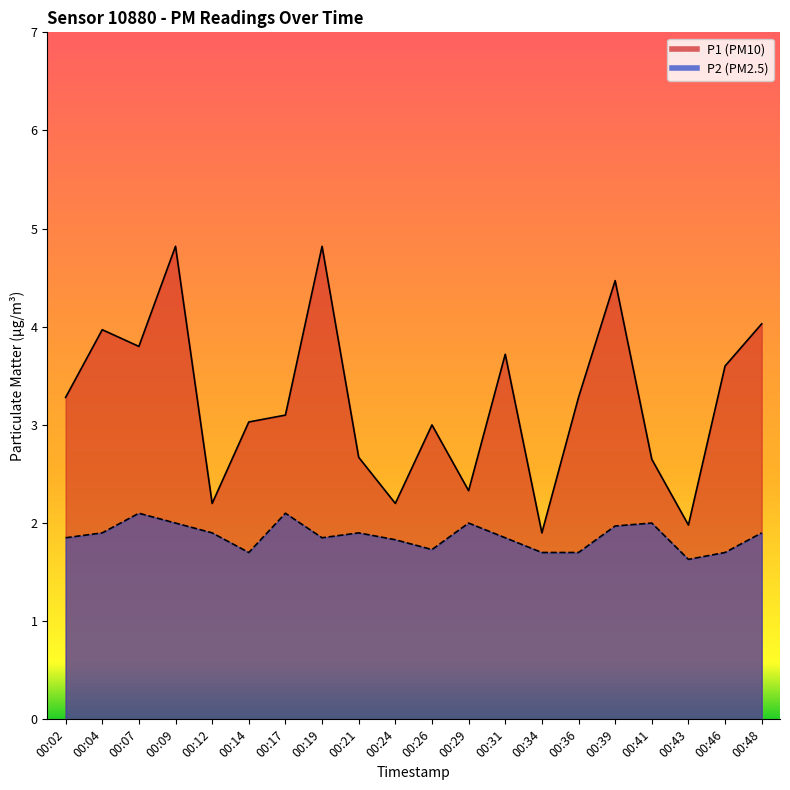

What is the approximate value of P2 at 00:09?

2.0